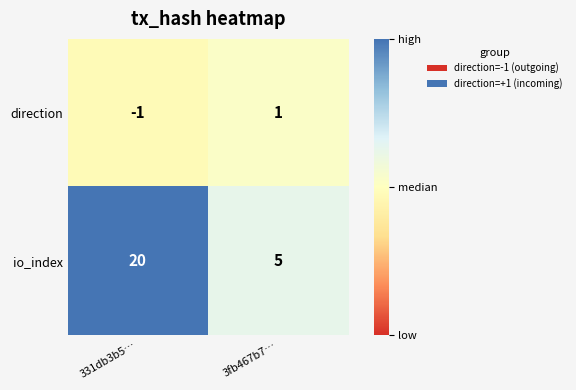

At which label is io_index closest to 12?

3fb467b7…